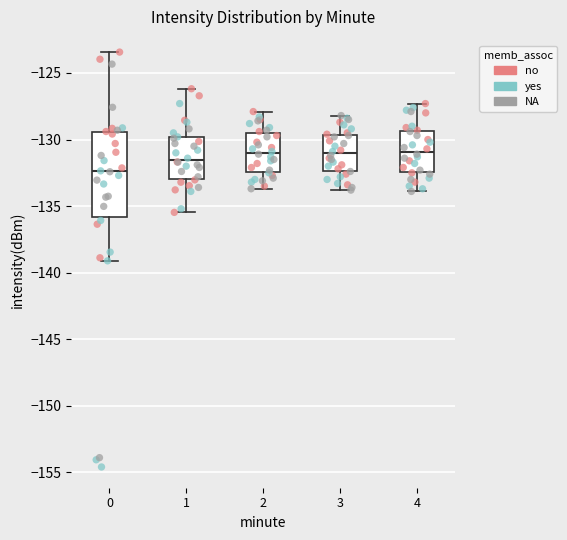

Reading left to right, read every box against the y-axis: the position of its median line, the range the box covers, and the ends of its whiskers. The values are not printed on the chart, so give them approximately, as read against the axis.

0: median -132.5, box -136.0 to -129.5, whiskers -139.0 to -123.5
1: median -131.5, box -133.0 to -130.0, whiskers -135.5 to -126.0
2: median -131.0, box -132.5 to -129.5, whiskers -133.5 to -128.0
3: median -131.0, box -132.5 to -129.5, whiskers -134.0 to -128.0
4: median -131.0, box -132.5 to -129.5, whiskers -134.0 to -127.5